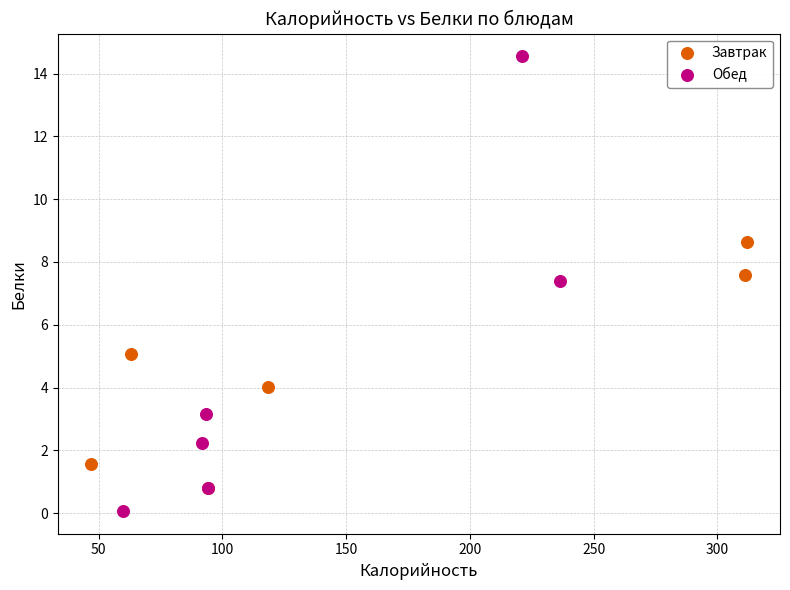

What are all the series names shown in the legend?

Завтрак, Обед